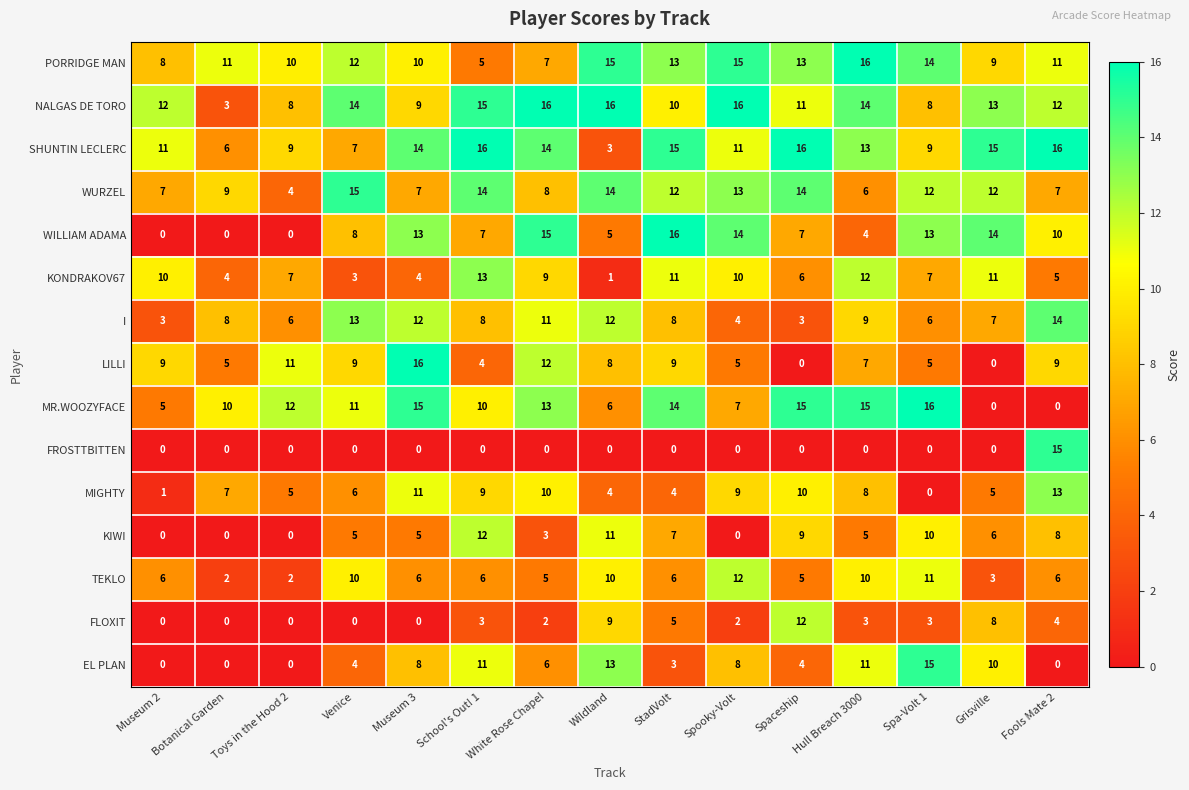

Where is LILLI nearest to the value 8?

Wildland